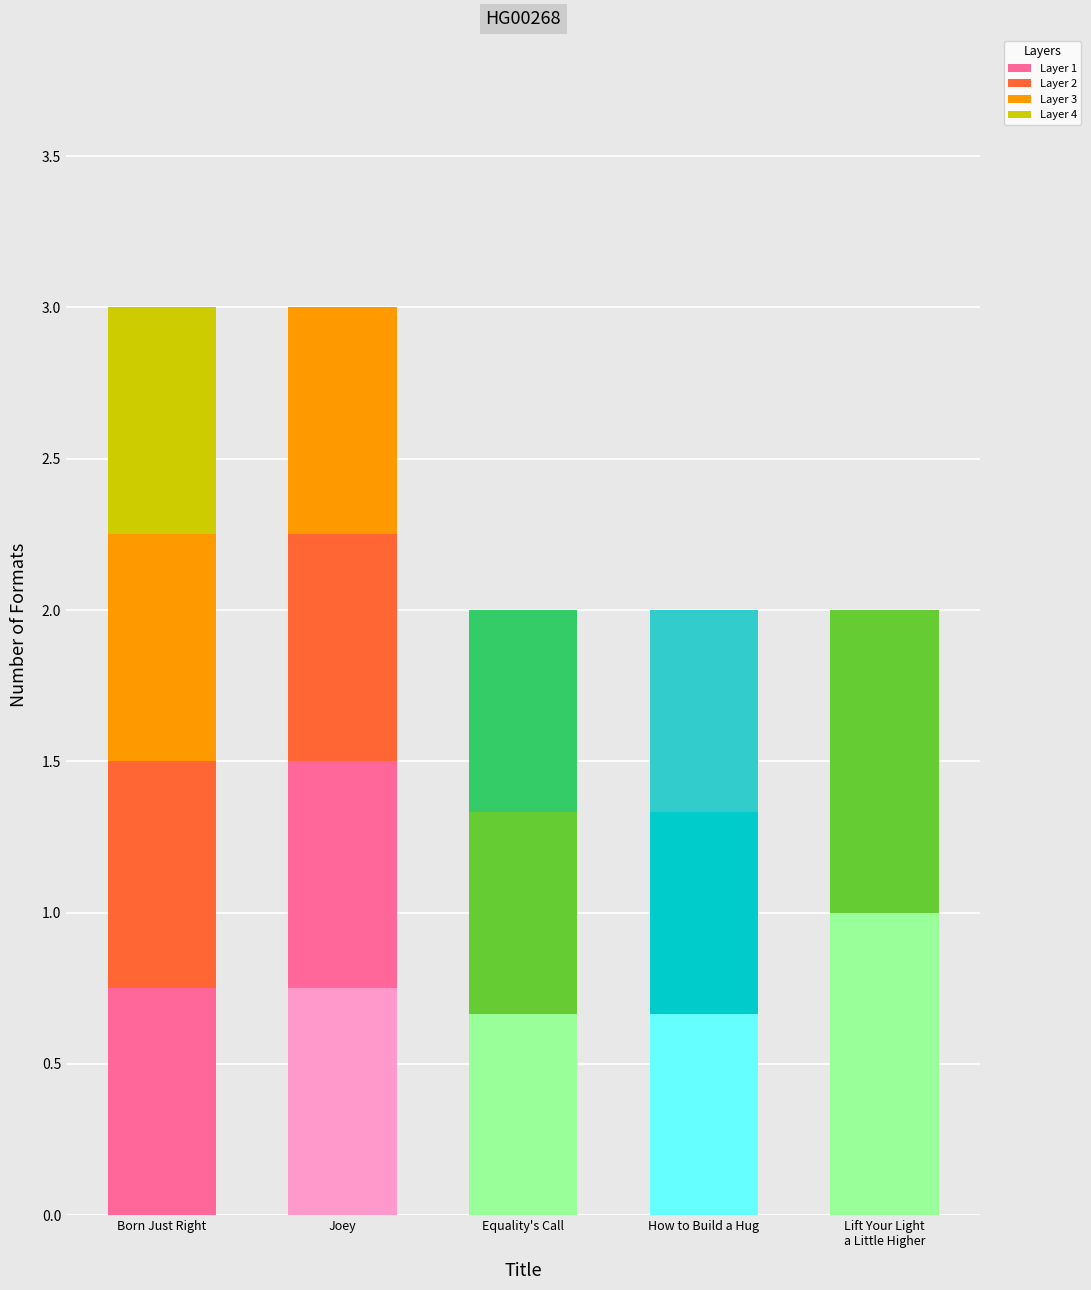

Rank the categories by value from lowest to highest.

Equality's Call, How to Build a Hug, Lift Your Light
a Little Higher, Born Just Right, Joey